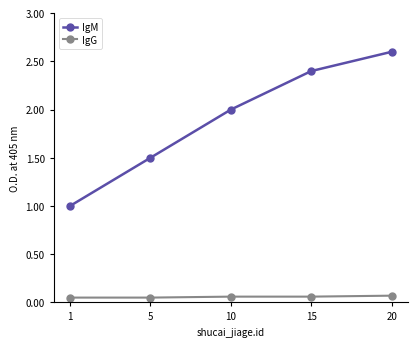

At which category is the sum across all series the highest?

20